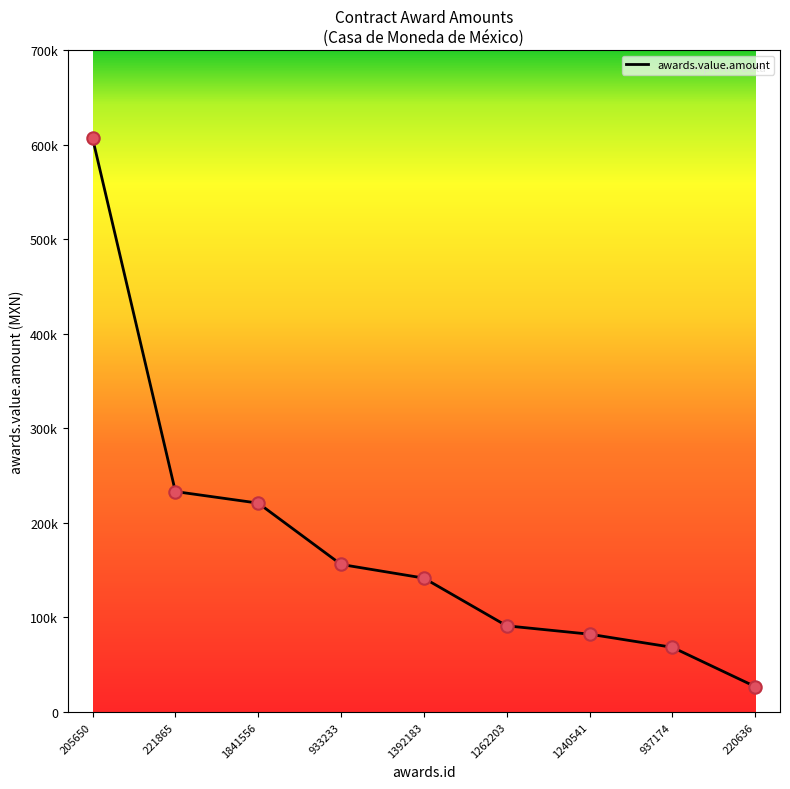

Between 933233 and 1392183, which is larger?

933233